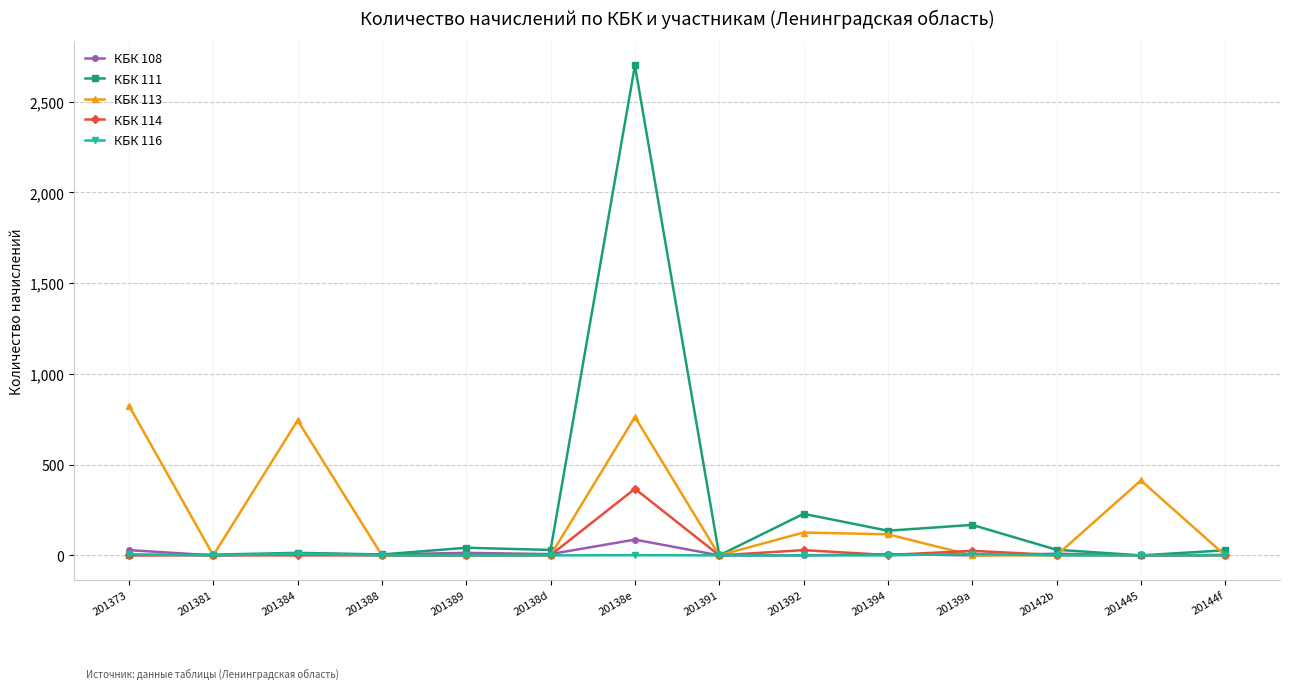

What is the approximate value of КБК 113 at 201392?

126